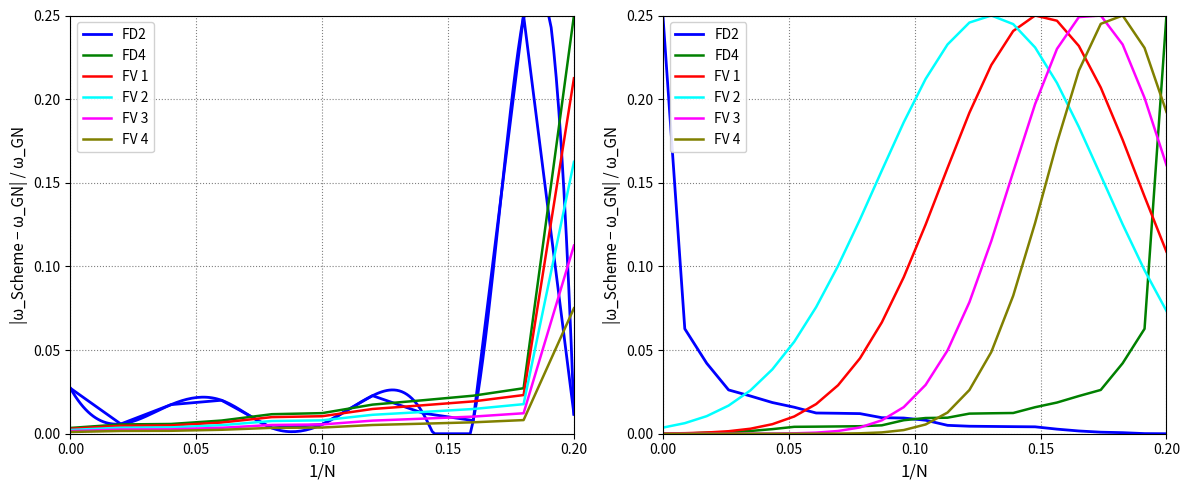

Does the chart display data point markers on the line(s)?

No